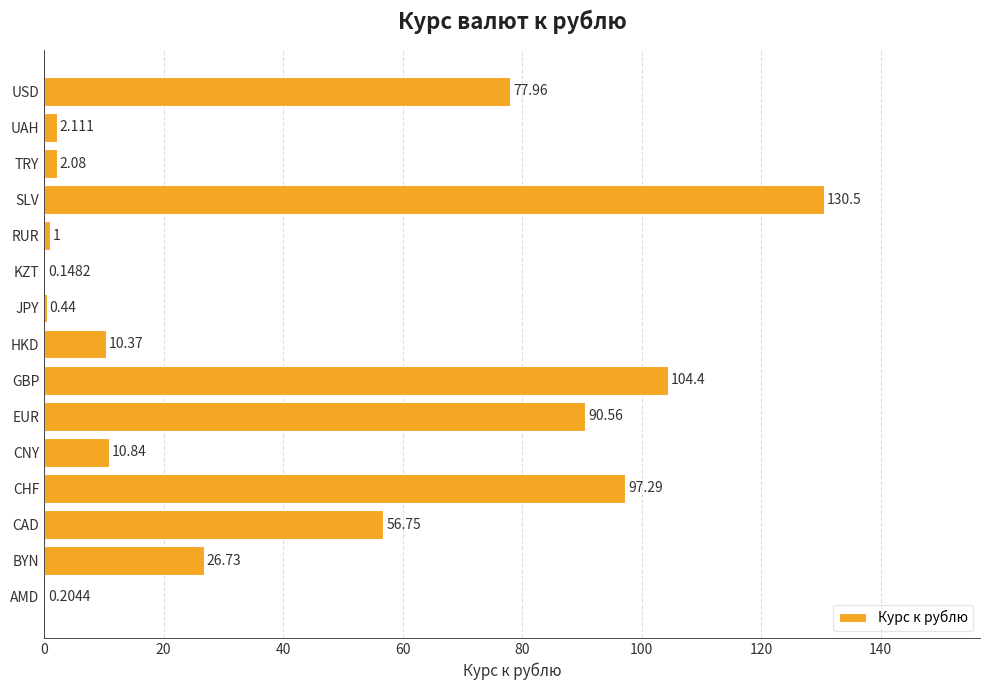

Between RUR and KZT, which is larger?

RUR